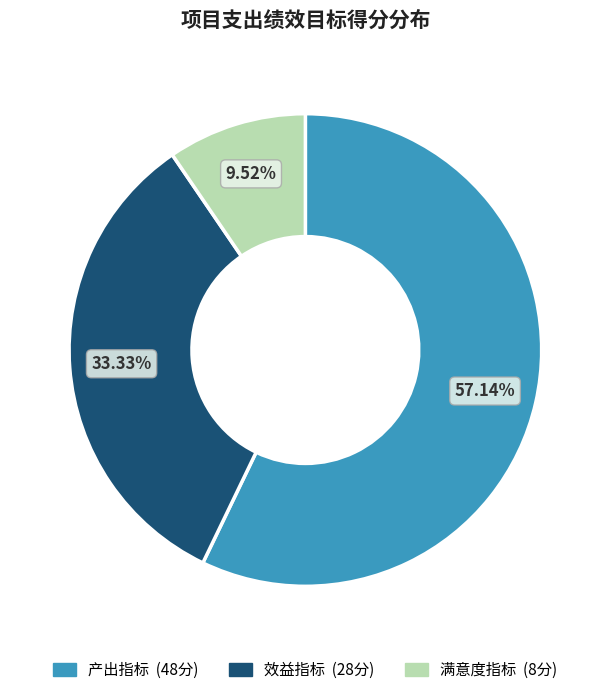

To the nearest percent, what is the average slice percentage?

33%